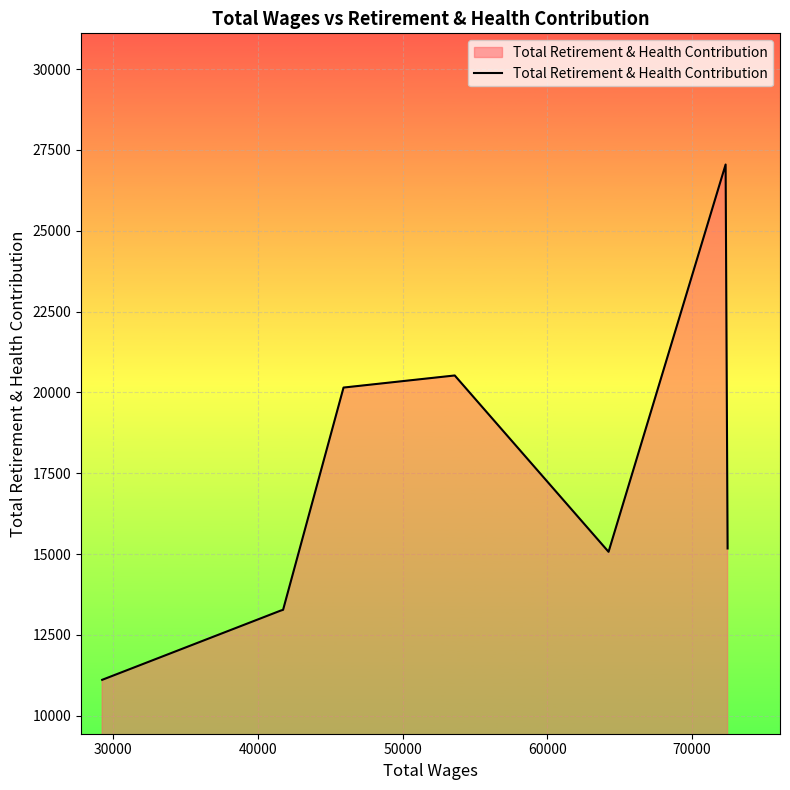

What is the maximum value shown in the chart?

27050